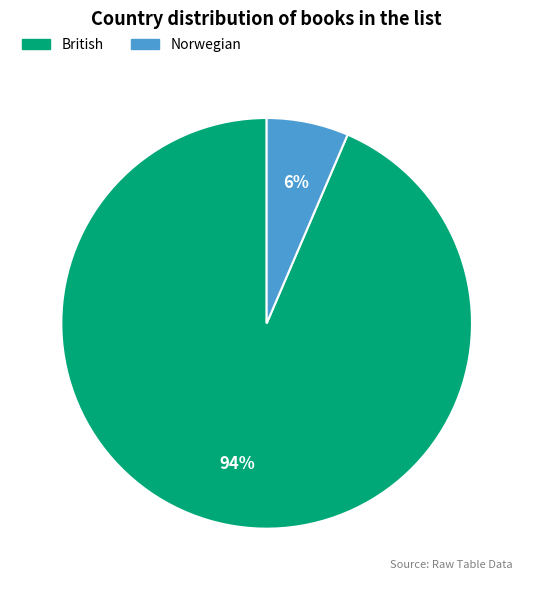

Combined, do British and Norwegian account for over 50%?

Yes